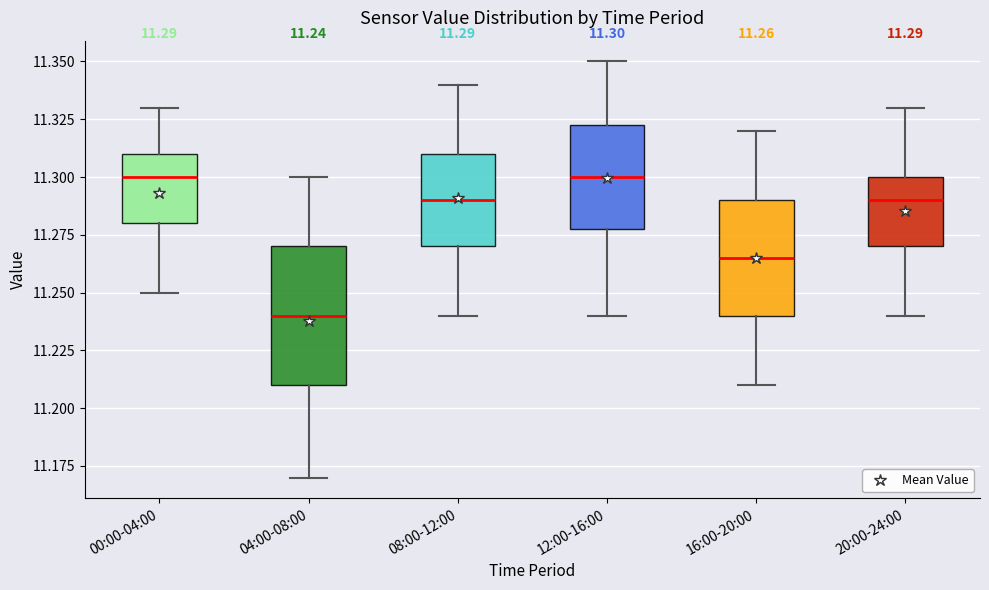

Which box has the lowest median line?

04:00-08:00